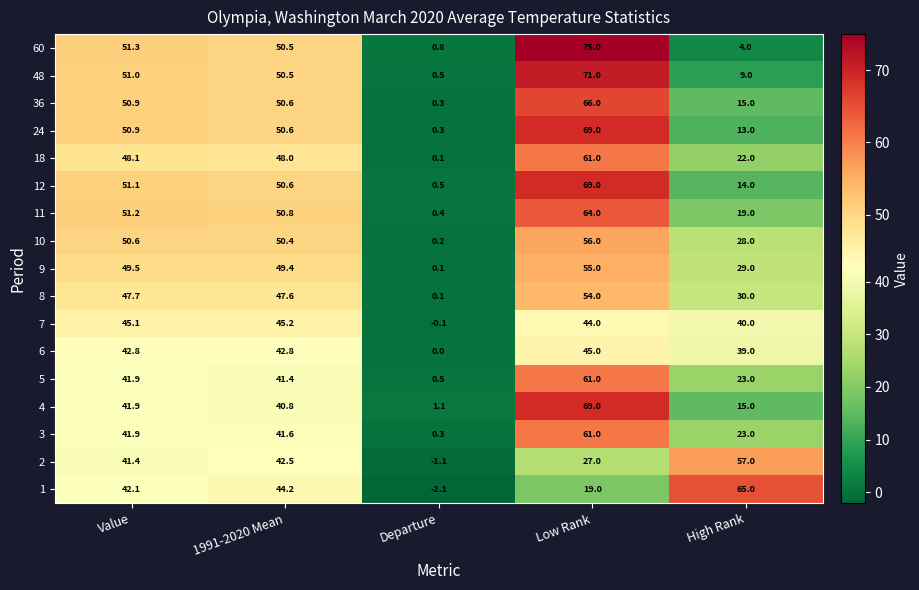

Where does the 4 series first go above 40?

Value